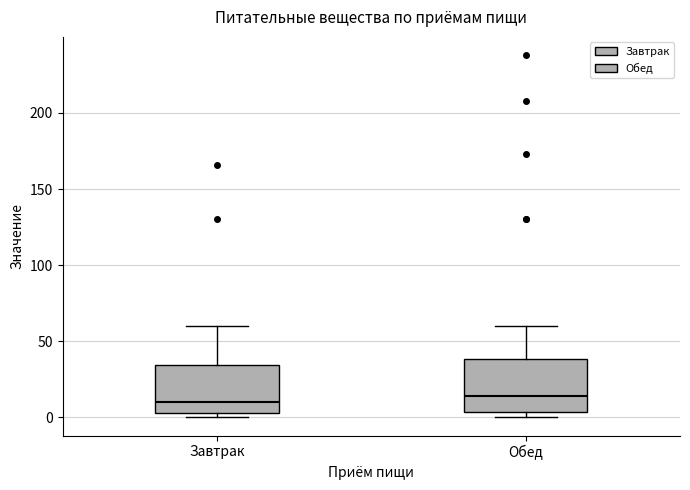

Reading left to right, transcribe this box plot: for each box, give where its median line is, the range the box spans, and where its two whiskers end, as read against the y-axis. The values are not printed on the chart, so give them approximately, as read against the axis.

Завтрак: median 10, box 5 to 35, whiskers 0 to 60
Обед: median 15, box 5 to 40, whiskers 0 to 60